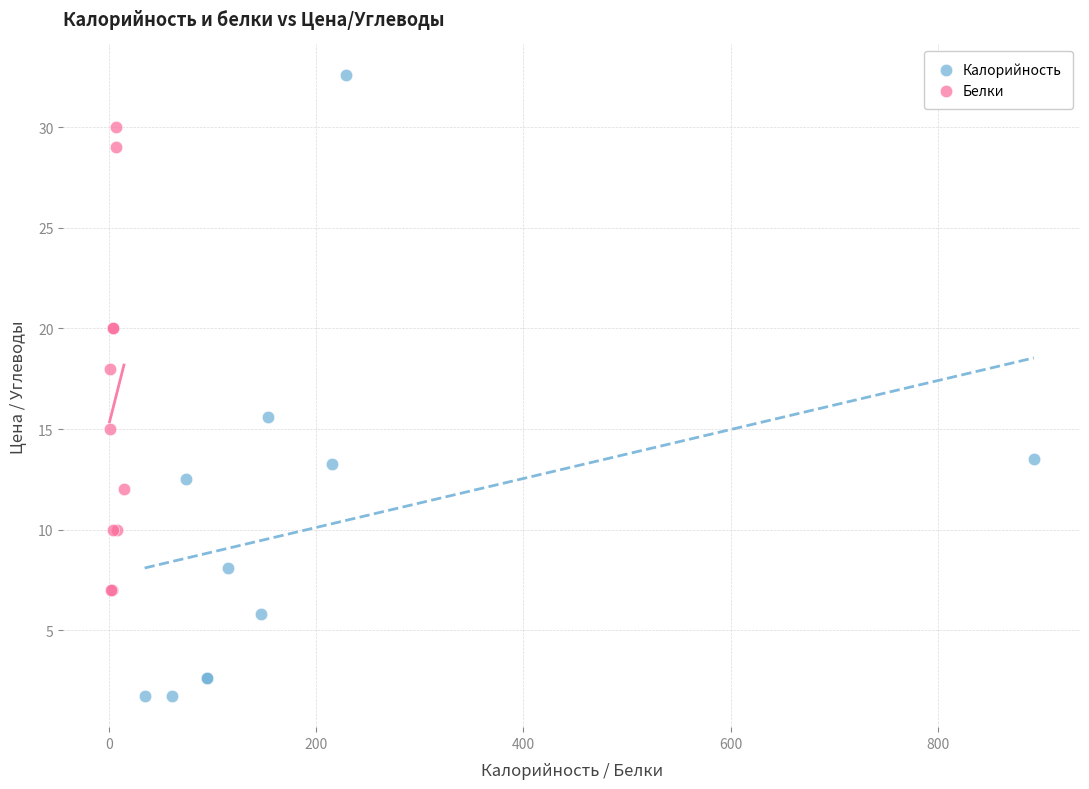

Which series has the largest Y range (max minus min)?

Калорийность